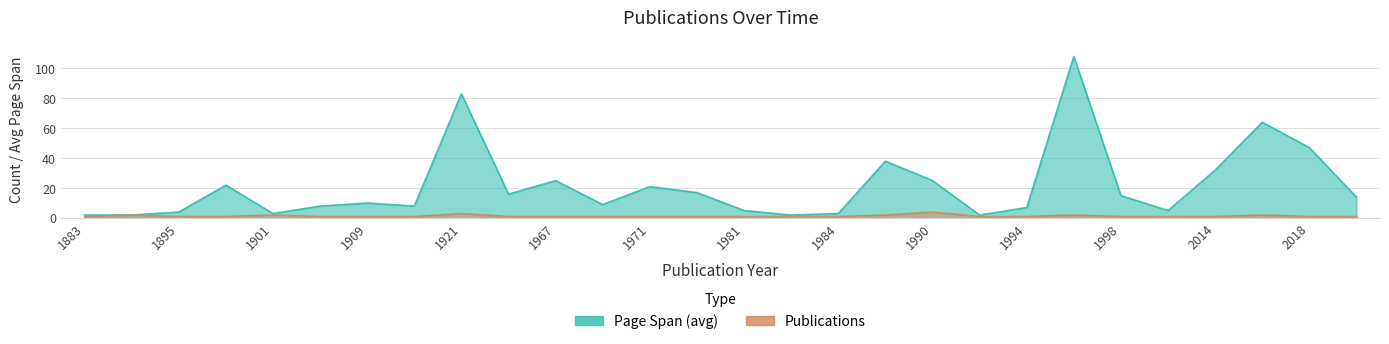

How many Publications values are between 1 and 2?

26